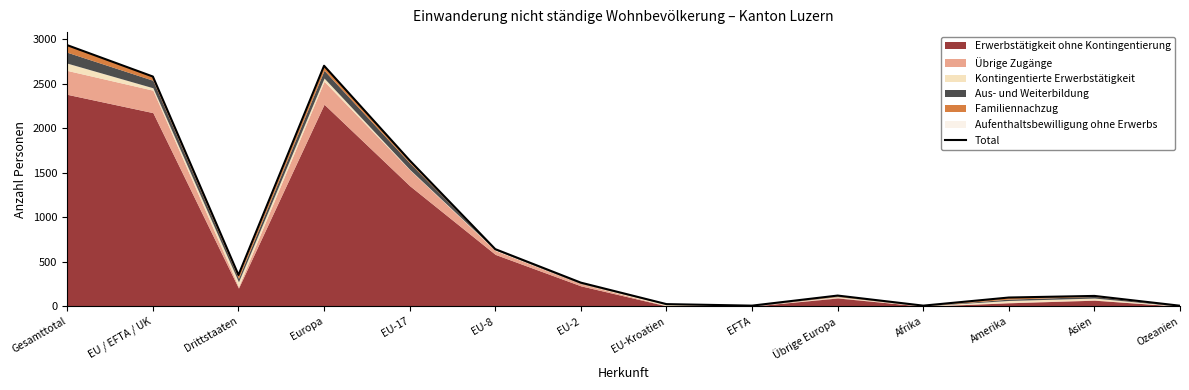

Rank the categories by value from lowest to highest.

Ozeanien, EFTA, Afrika, EU-Kroatien, Amerika, Asien, Übrige Europa, EU-2, Drittstaaten, EU-8, EU-17, EU / EFTA / UK, Europa, Gesamttotal